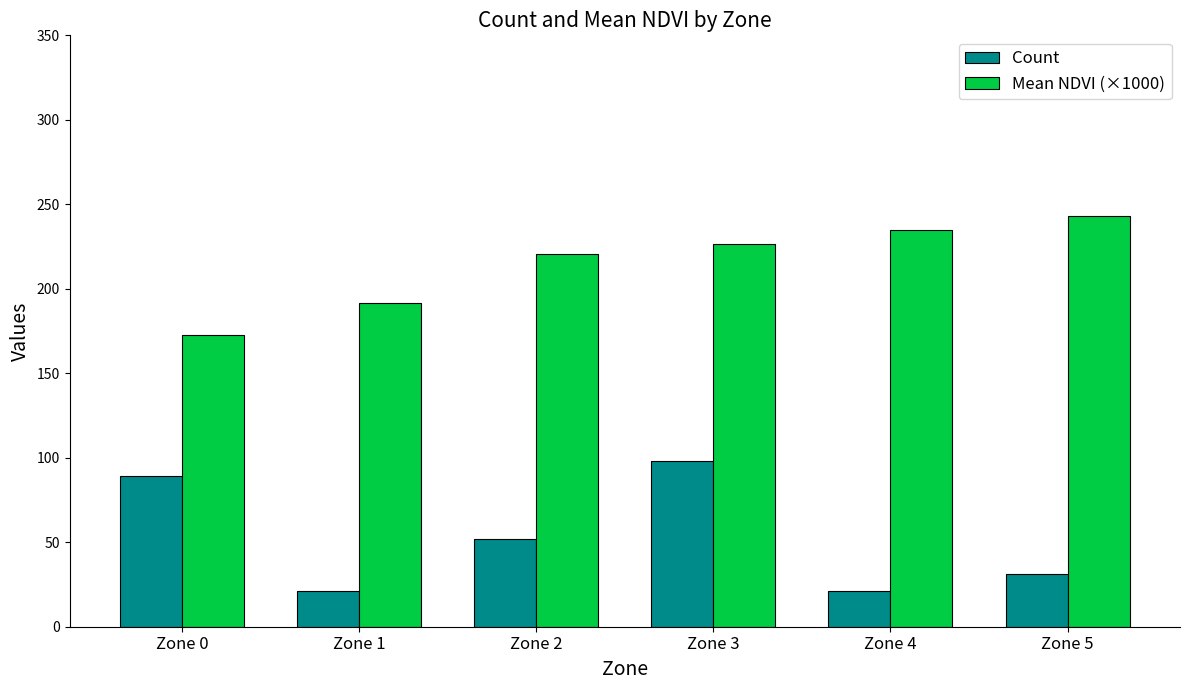

Is the value of Mean NDVI (×1000) at Zone 0 greater than the value of Count at Zone 4?

Yes